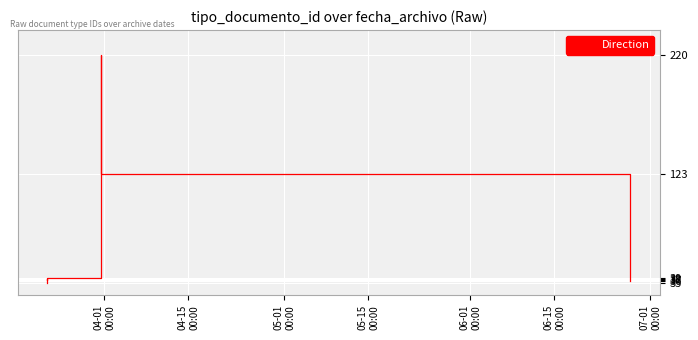

What is the value of the 10th point from the left?

36